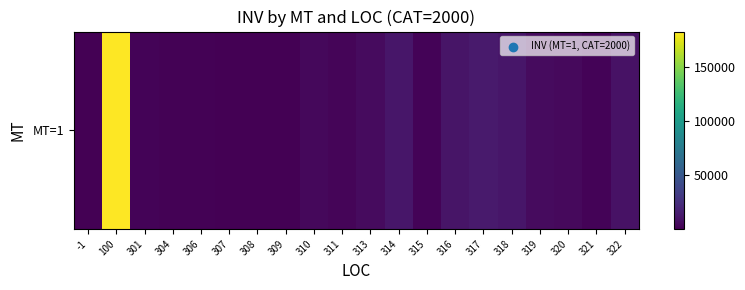

Reading left to right, extract all data points from this chart.

-1=120	100=182457	301=1977	304=1014	306=1316	307=776	308=506	309=261	310=4005	311=2268	313=5220	314=10830	315=1781	316=10783	317=13480	318=11132	319=5591	320=4742	321=1580	322=8820